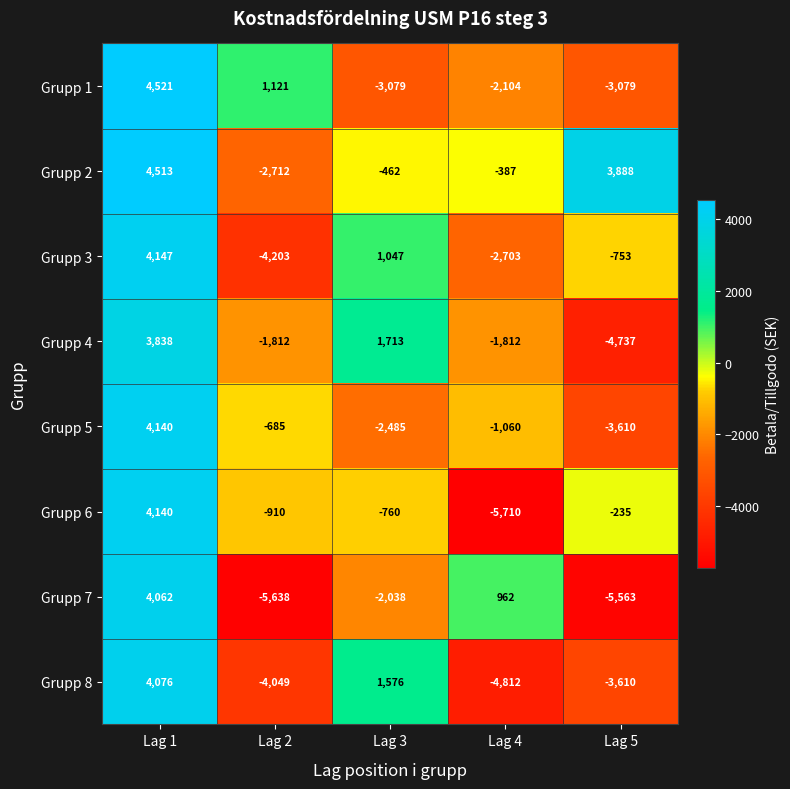

Which category has the lowest value across all series?

Lag 4